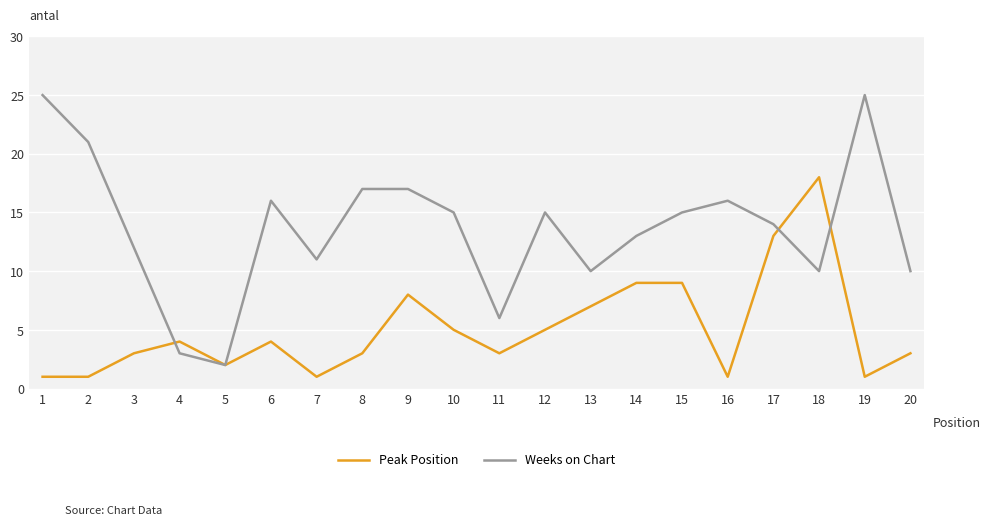

Is the value of Weeks on Chart at 1 greater than the value of Peak Position at 19?

Yes